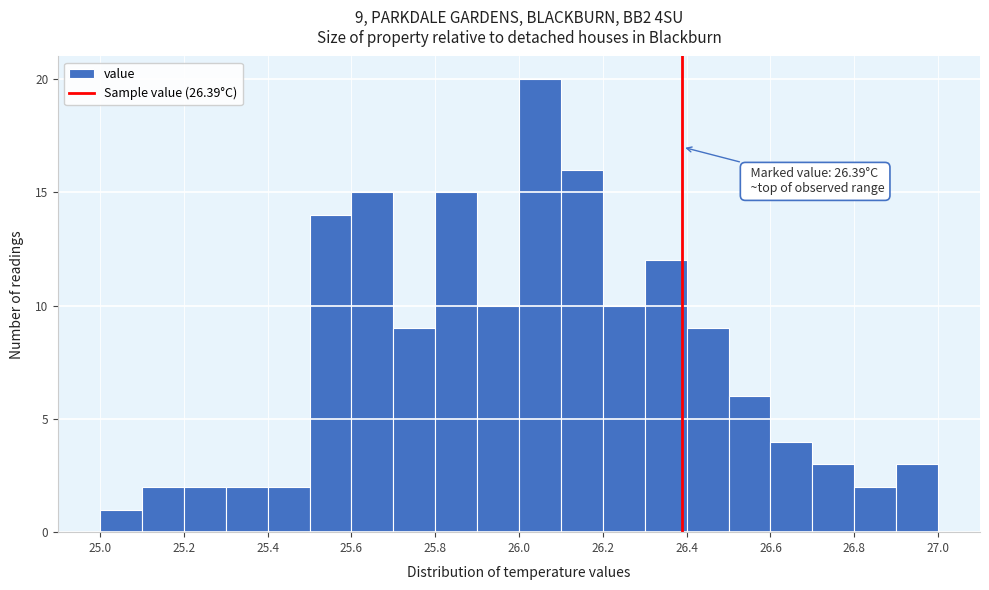

Over which range of the x-axis is the bar tallest?

26.0 to 26.1